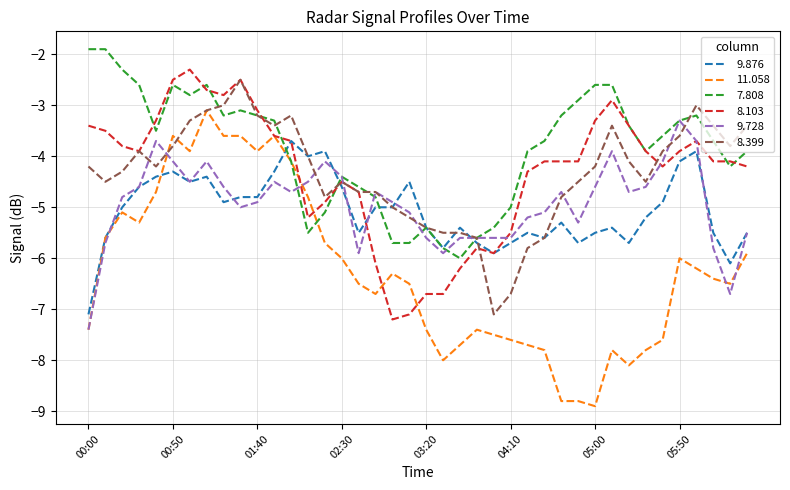

Reading left to right, transcribe all the data shown in this chart.

9.876: -7.1	-5.6	-5.0	-4.6	-4.4	-4.3	-4.5	-4.4	-4.9	-4.8	-4.8	-4.3	-3.7	-4.0	-3.9	-4.6	-5.5	-5.0	-5.0	-4.5	-5.4	-5.8	-5.4	-5.7	-5.9	-5.7	-5.5	-5.6	-5.3	-5.7	-5.5	-5.4	-5.7	-5.2	-4.9	-4.1	-3.9	-5.5	-6.1	-5.5
11.058: -7.4	-5.6	-5.1	-5.3	-4.7	-3.6	-3.9	-3.1	-3.6	-3.6	-3.9	-3.6	-4.1	-4.8	-5.7	-6.0	-6.5	-6.7	-6.3	-6.5	-7.4	-8.0	-7.7	-7.4	-7.5	-7.6	-7.7	-7.8	-8.8	-8.8	-8.9	-7.8	-8.1	-7.8	-7.6	-6.0	-6.2	-6.4	-6.5	-5.9
7.808: -1.9	-1.9	-2.3	-2.6	-3.5	-2.6	-2.8	-2.6	-3.2	-3.1	-3.2	-3.3	-4.1	-5.5	-5.1	-4.4	-4.6	-4.8	-5.7	-5.7	-5.4	-5.8	-6.0	-5.6	-5.4	-5.0	-3.9	-3.7	-3.2	-2.9	-2.6	-2.6	-3.4	-3.9	-3.6	-3.3	-3.2	-3.7	-4.2	-3.9
8.103: -3.4	-3.5	-3.8	-3.9	-3.3	-2.5	-2.3	-2.7	-2.8	-2.5	-3.1	-3.6	-3.7	-5.2	-4.9	-4.5	-4.7	-6.1	-7.2	-7.1	-6.7	-6.7	-6.2	-5.8	-5.9	-5.5	-4.3	-4.1	-4.1	-4.1	-3.3	-2.9	-3.4	-3.9	-4.2	-3.9	-3.7	-4.1	-4.1	-4.2
9.728: -7.4	-5.7	-4.8	-4.6	-3.7	-4.1	-4.5	-4.1	-4.6	-5.0	-4.9	-4.5	-4.7	-4.5	-4.1	-4.4	-5.9	-4.7	-4.9	-5.1	-5.6	-5.9	-5.6	-5.6	-5.6	-5.6	-5.2	-5.1	-4.7	-5.3	-4.6	-3.9	-4.7	-4.6	-4.1	-3.3	-3.7	-5.8	-6.7	-5.5
8.399: -4.2	-4.5	-4.3	-3.9	-4.2	-3.8	-3.3	-3.1	-3.0	-2.5	-3.2	-3.4	-3.2	-4.0	-4.8	-4.5	-4.7	-4.7	-5.0	-5.2	-5.4	-5.5	-5.5	-5.6	-7.1	-6.7	-5.8	-5.6	-4.8	-4.5	-4.2	-3.4	-4.1	-4.5	-3.9	-3.6	-3.0	-3.4	-3.8	-3.4